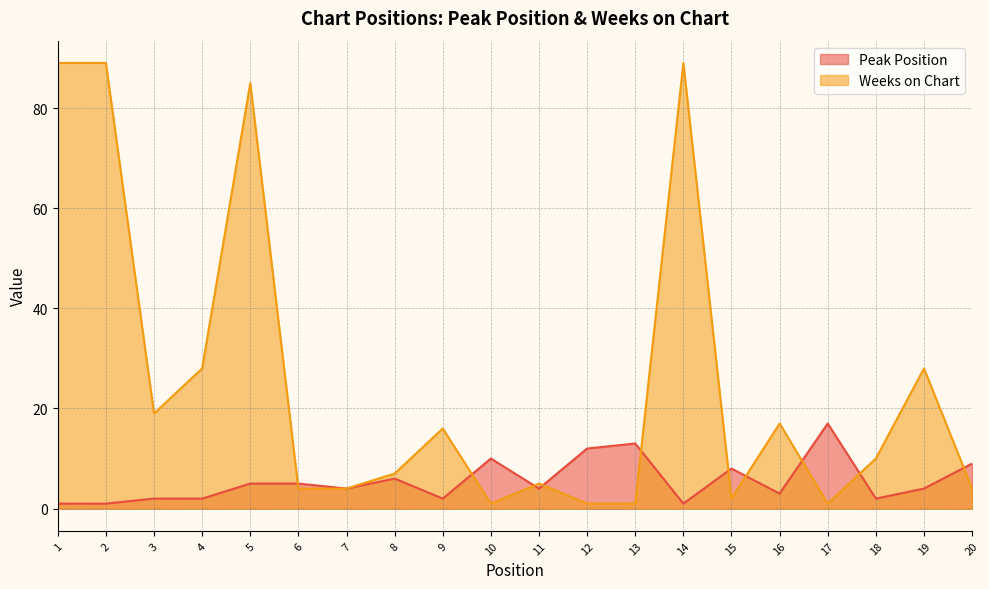

At 12, list the series in order from largest to smallest.

Peak Position, Weeks on Chart